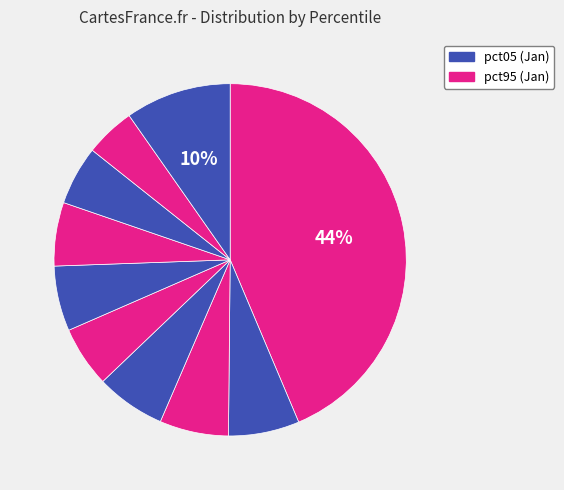

How many segments does this pie chart have?

10